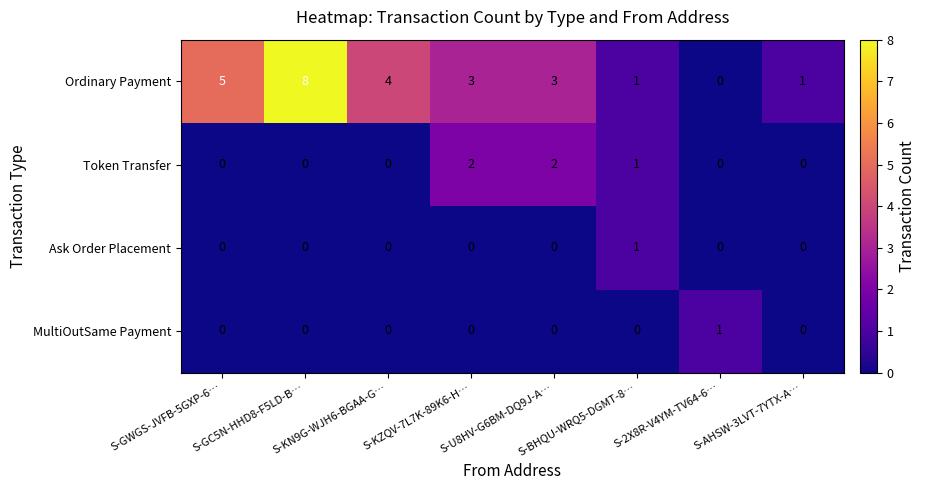

Count the number of categories in the chart.

8